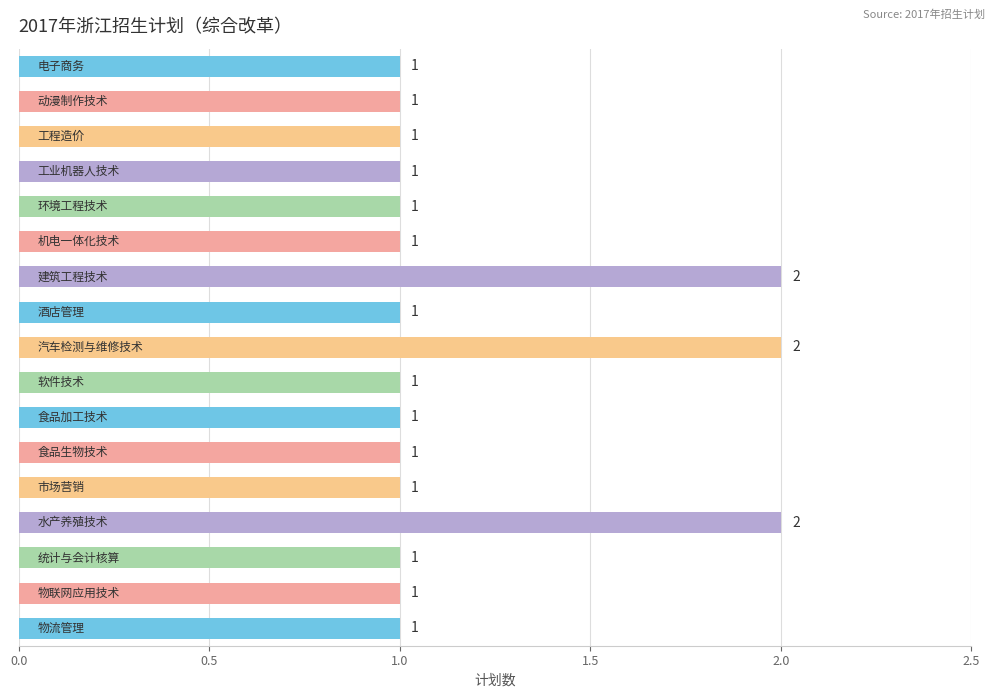

How many values are between 1 and 2?

17